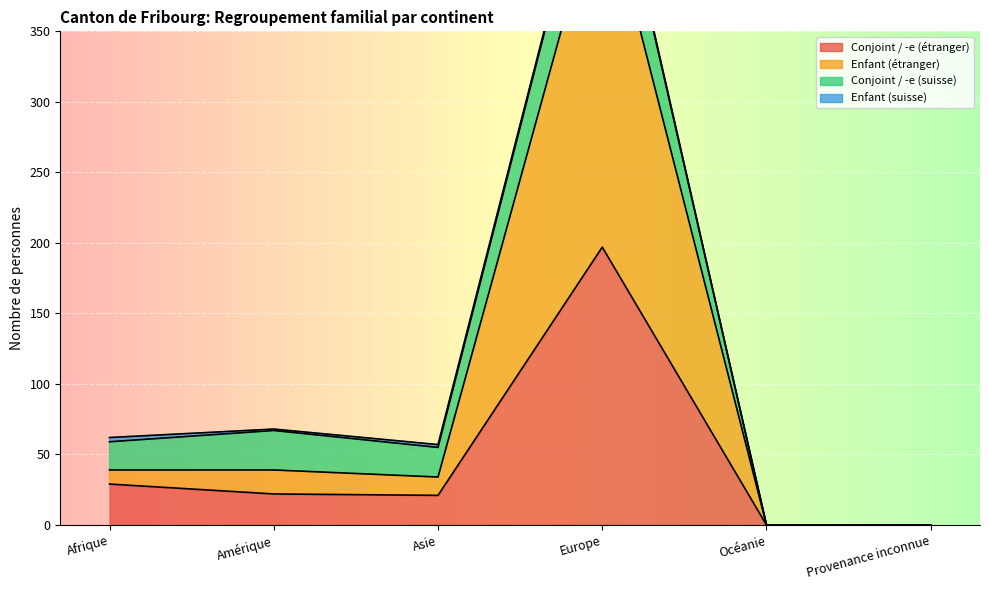

Which category has the highest value in the Conjoint / -e (étranger) series?

Europe